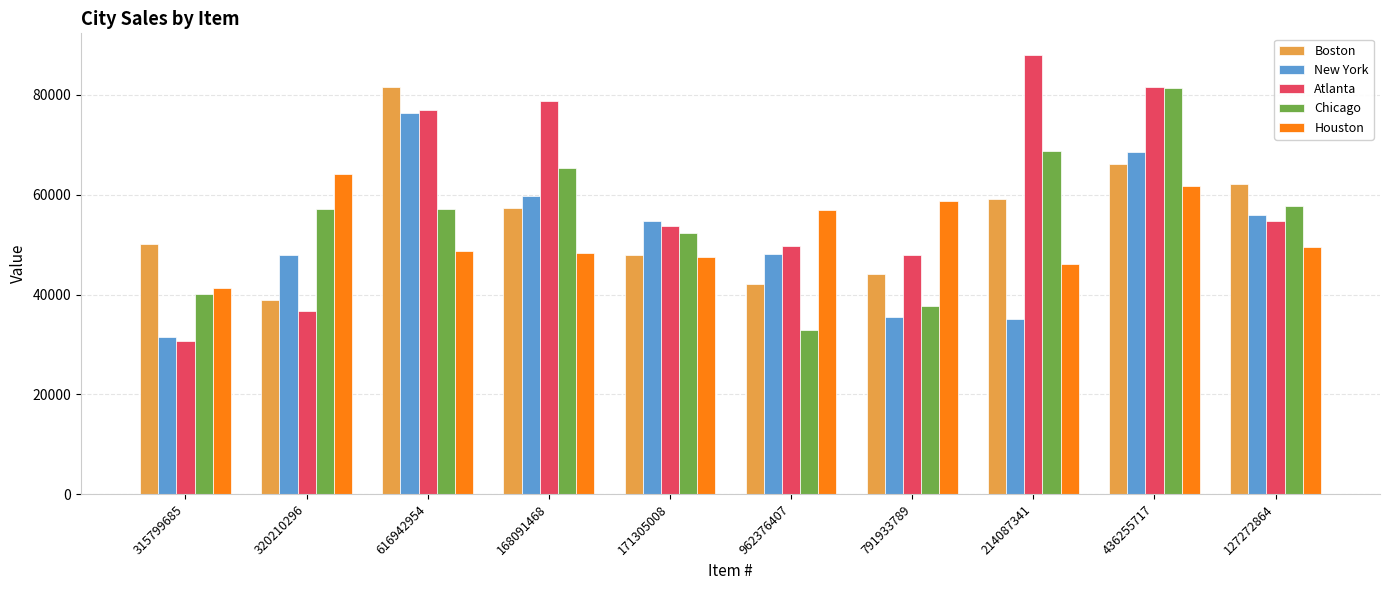

How many bars are there in each group?

5